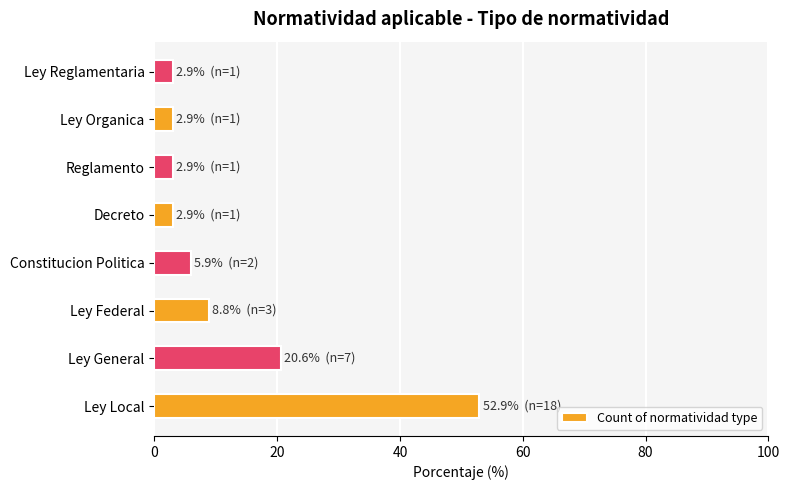

The value at Ley Organica is 2.9. True or false?

True